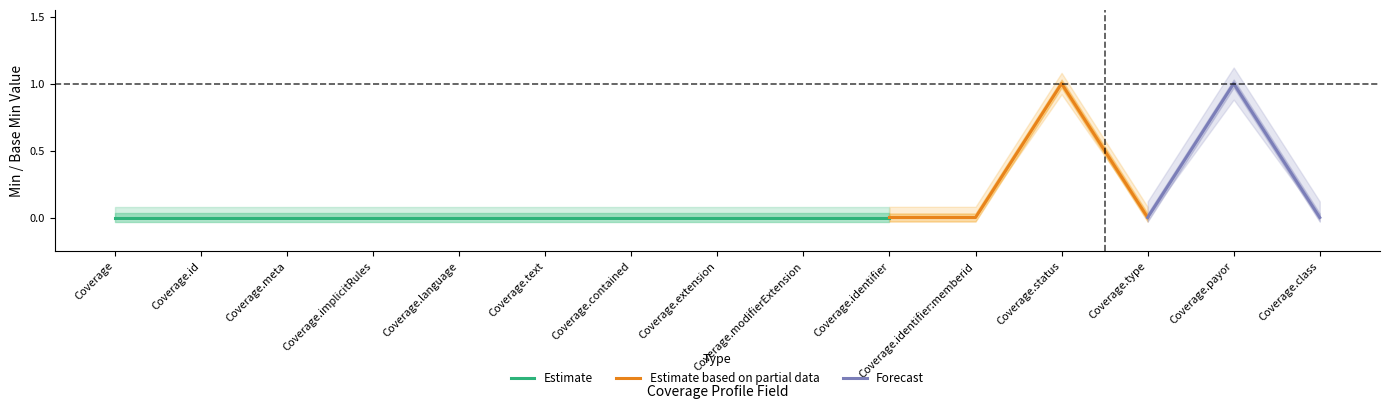

Which series changed the most between Coverage.meta and Coverage.identifier?

Estimate